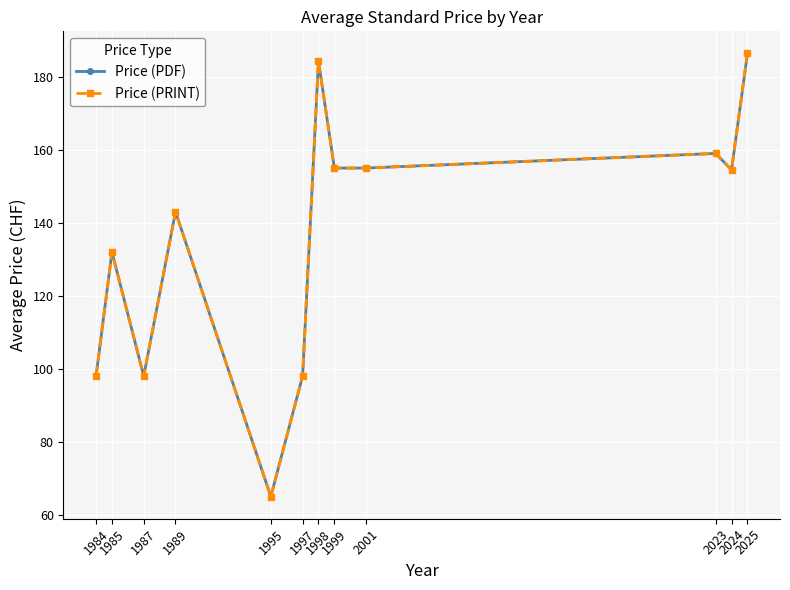

Does the chart have visible grid lines?

Yes